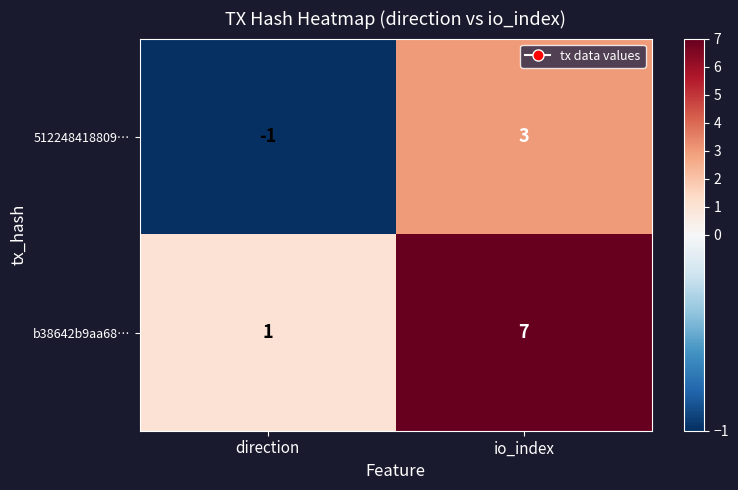

What is the difference between the b38642b9aa68… values at direction and io_index?

6